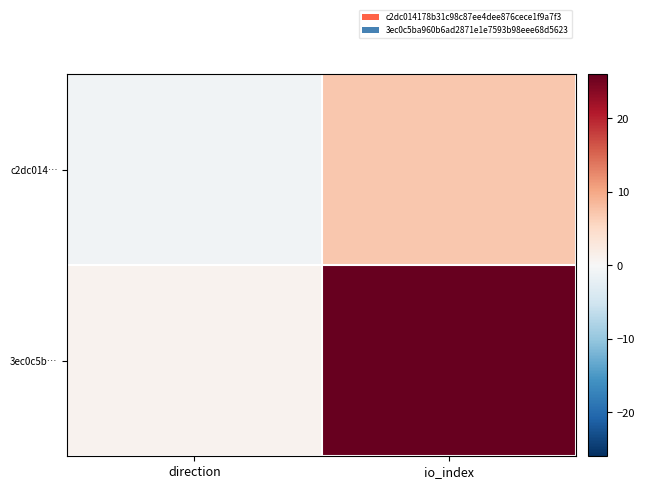

Between io_index and direction, which is larger?

io_index